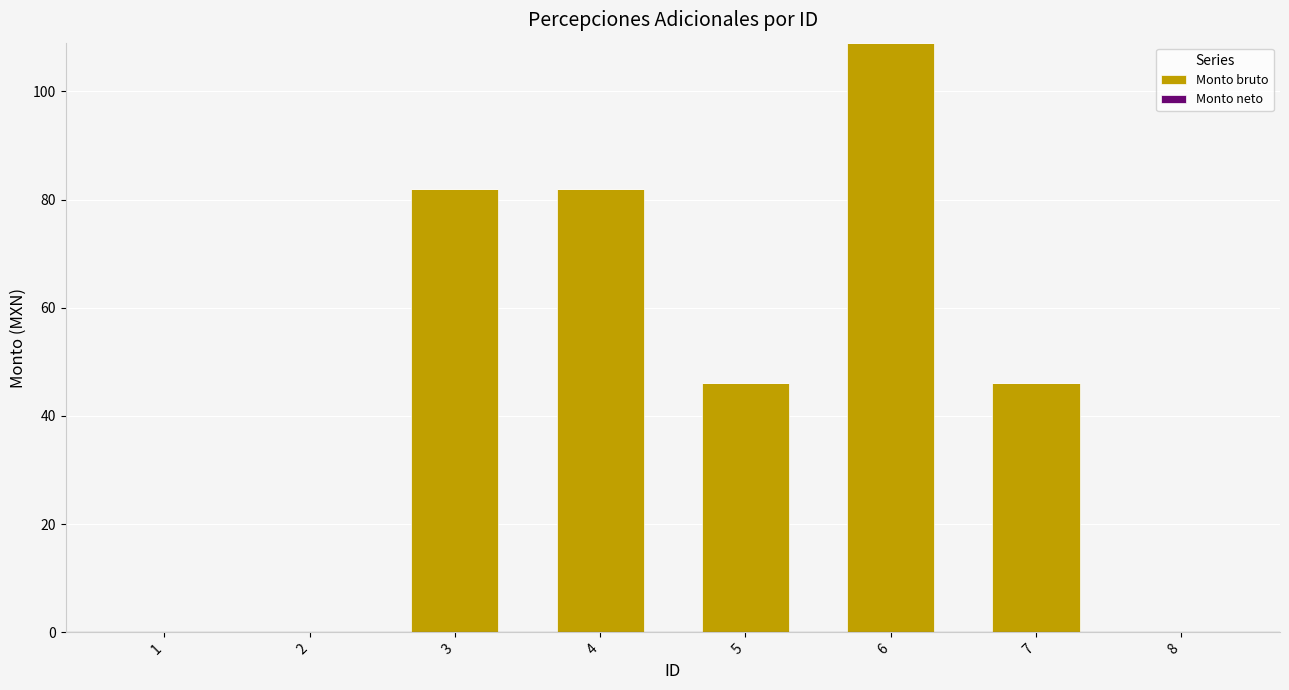

Which label corresponds to the largest value in the chart?

6